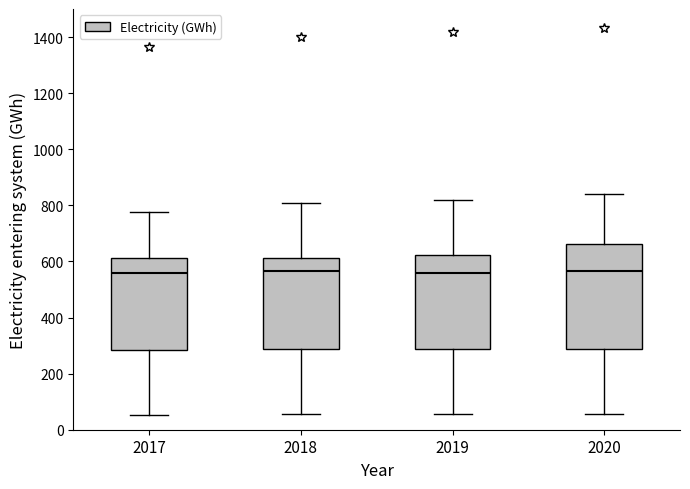

Which box is the tallest, from its lower edge to its upper edge?

2020